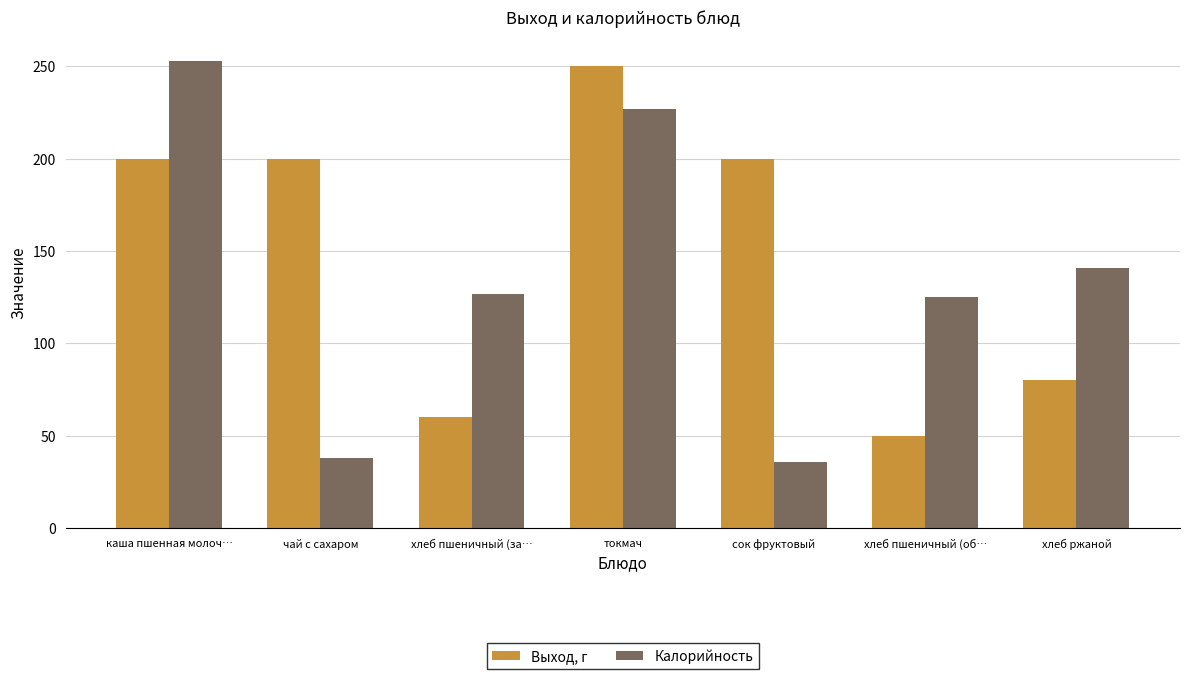

Is it true that Выход, г equals 78 at хлеб пшеничный (об…?

False